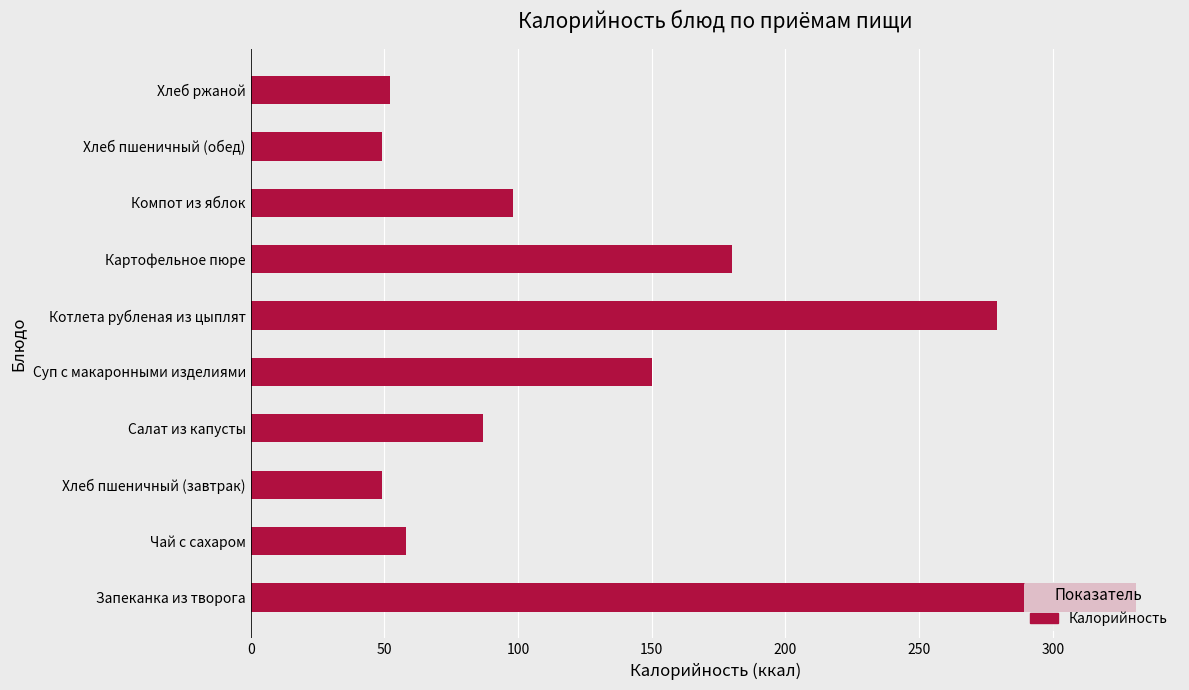

At which label is the value closest to 190?

Картофельное пюре